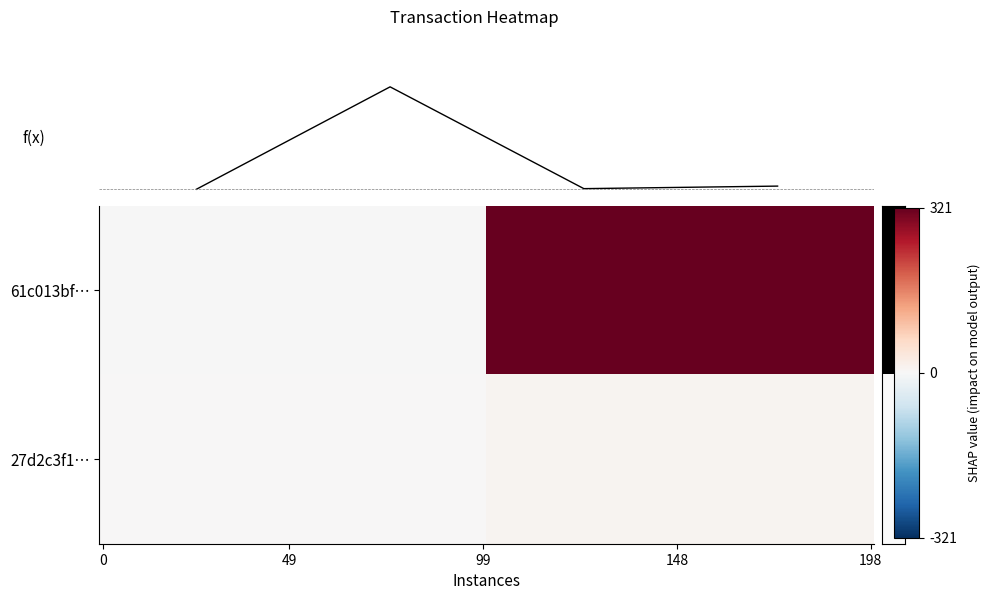

Between 0 and 1, which series saw the biggest shift?

61c013bf2e2d7f42de6bb728491eca4c5e913b4